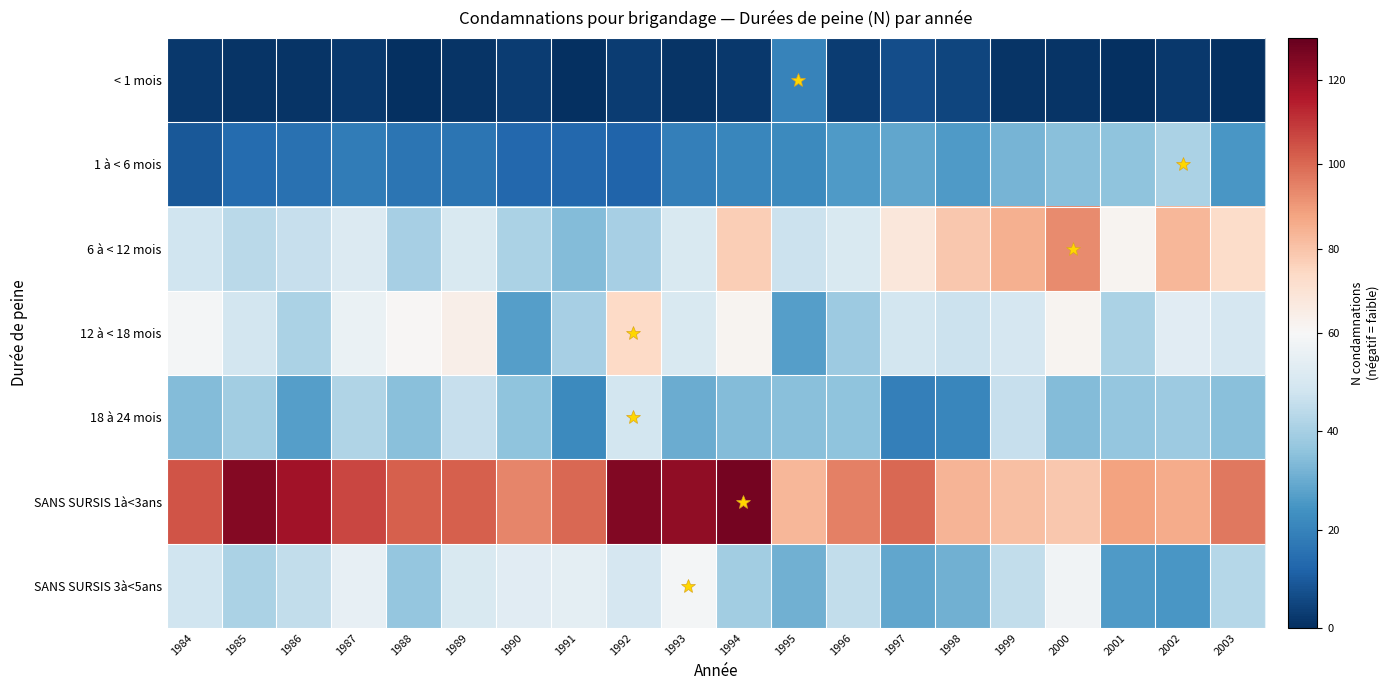

Which series has the largest total across all categories?

SANS SURSIS 1à<3ans